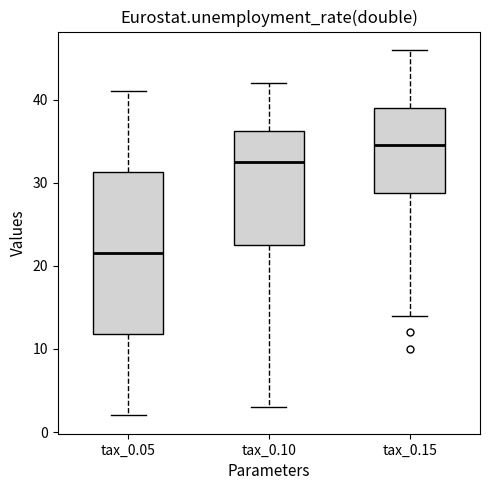

Where does the upper whisker of the box for tax_0.15 end on the y-axis? The values are not printed on the chart, so give them approximately, as read against the axis.

46